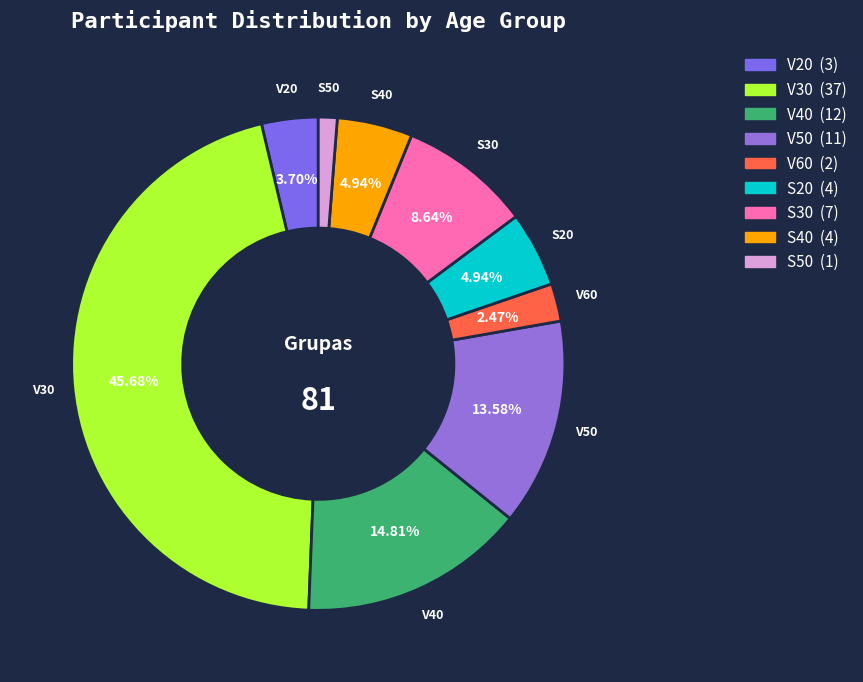

Combined, do V30 and S30 account for over 50%?

Yes